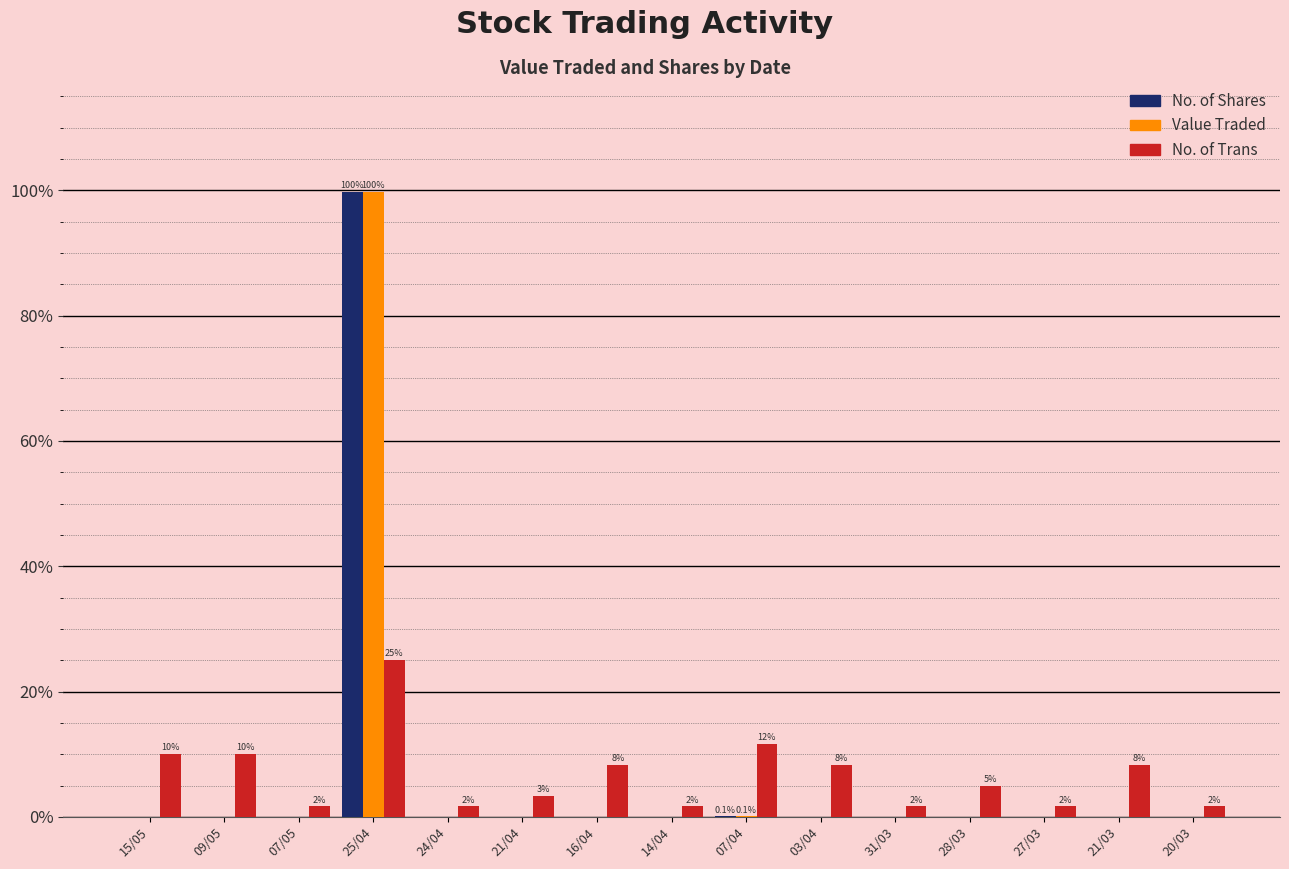

True or false: No. of Trans has a value of 3.3 at 21/04.

True